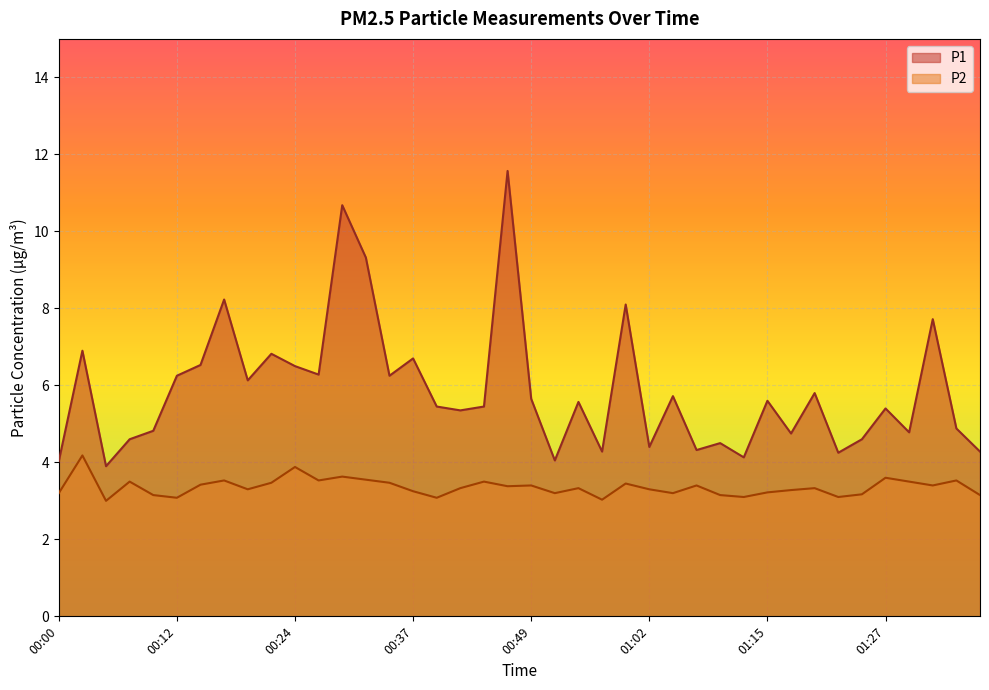

Which series has the largest range (max minus min)?

P1